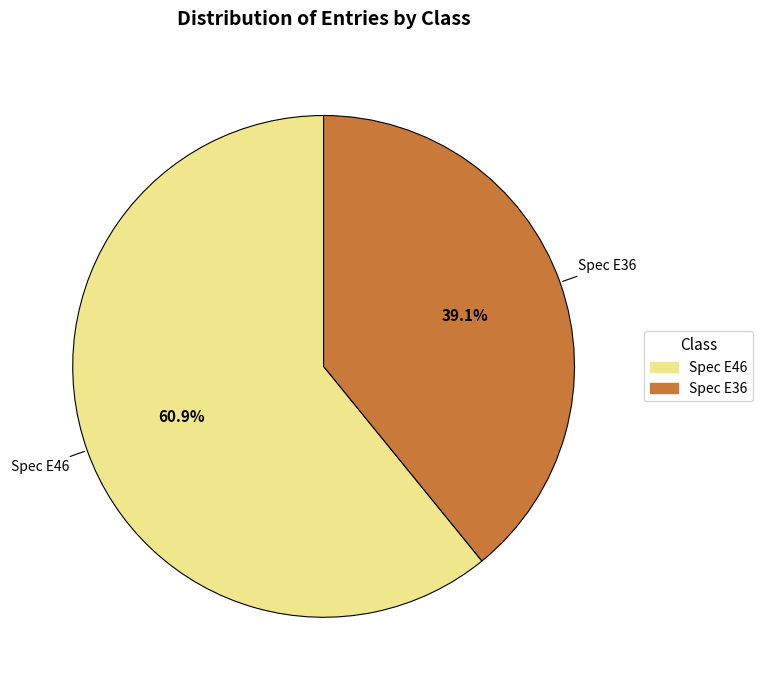

To the nearest percent, what is the difference between the Spec E36 and Spec E46 slice percentages?

22%